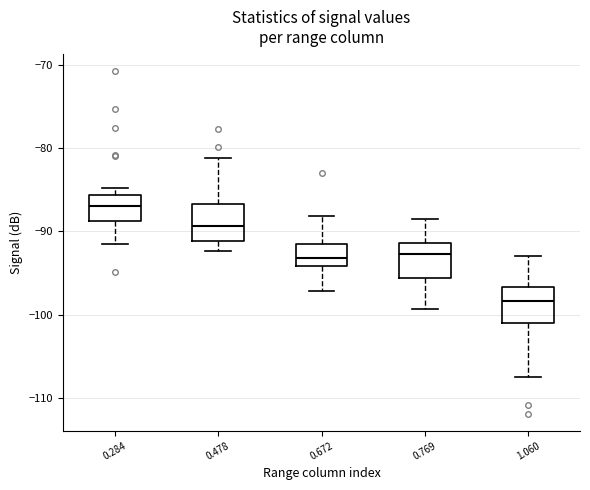

Which box has the lowest median line?

1.060